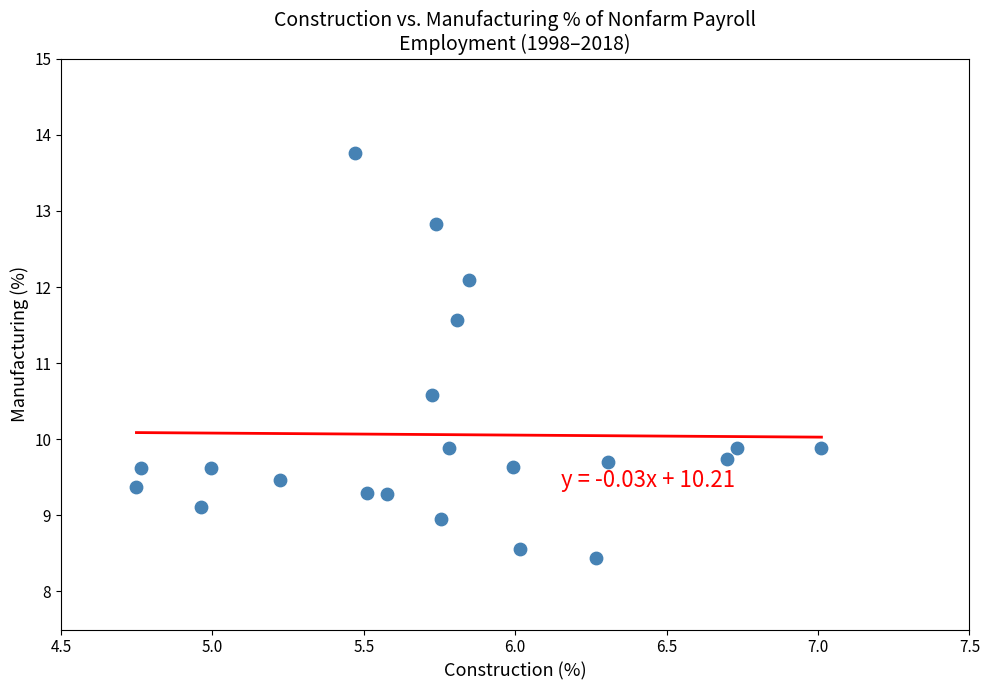

What is the range of Y values (max minus min)?

5.3